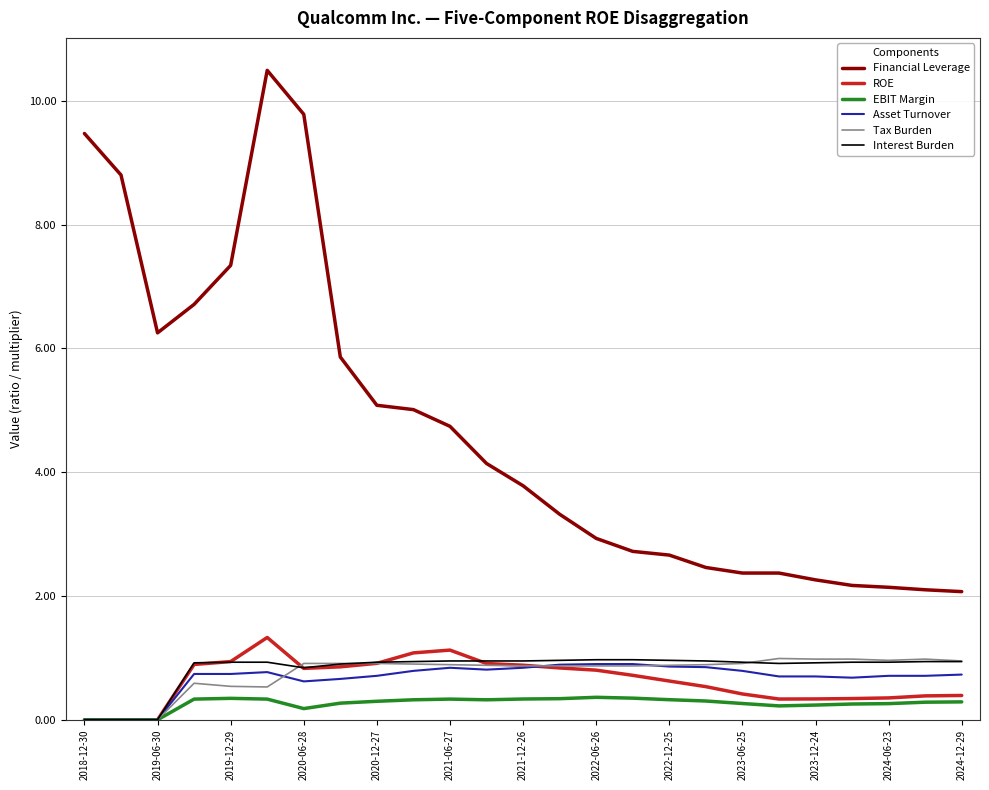

True or false: ROE and Financial Leverage cross at least once.

False